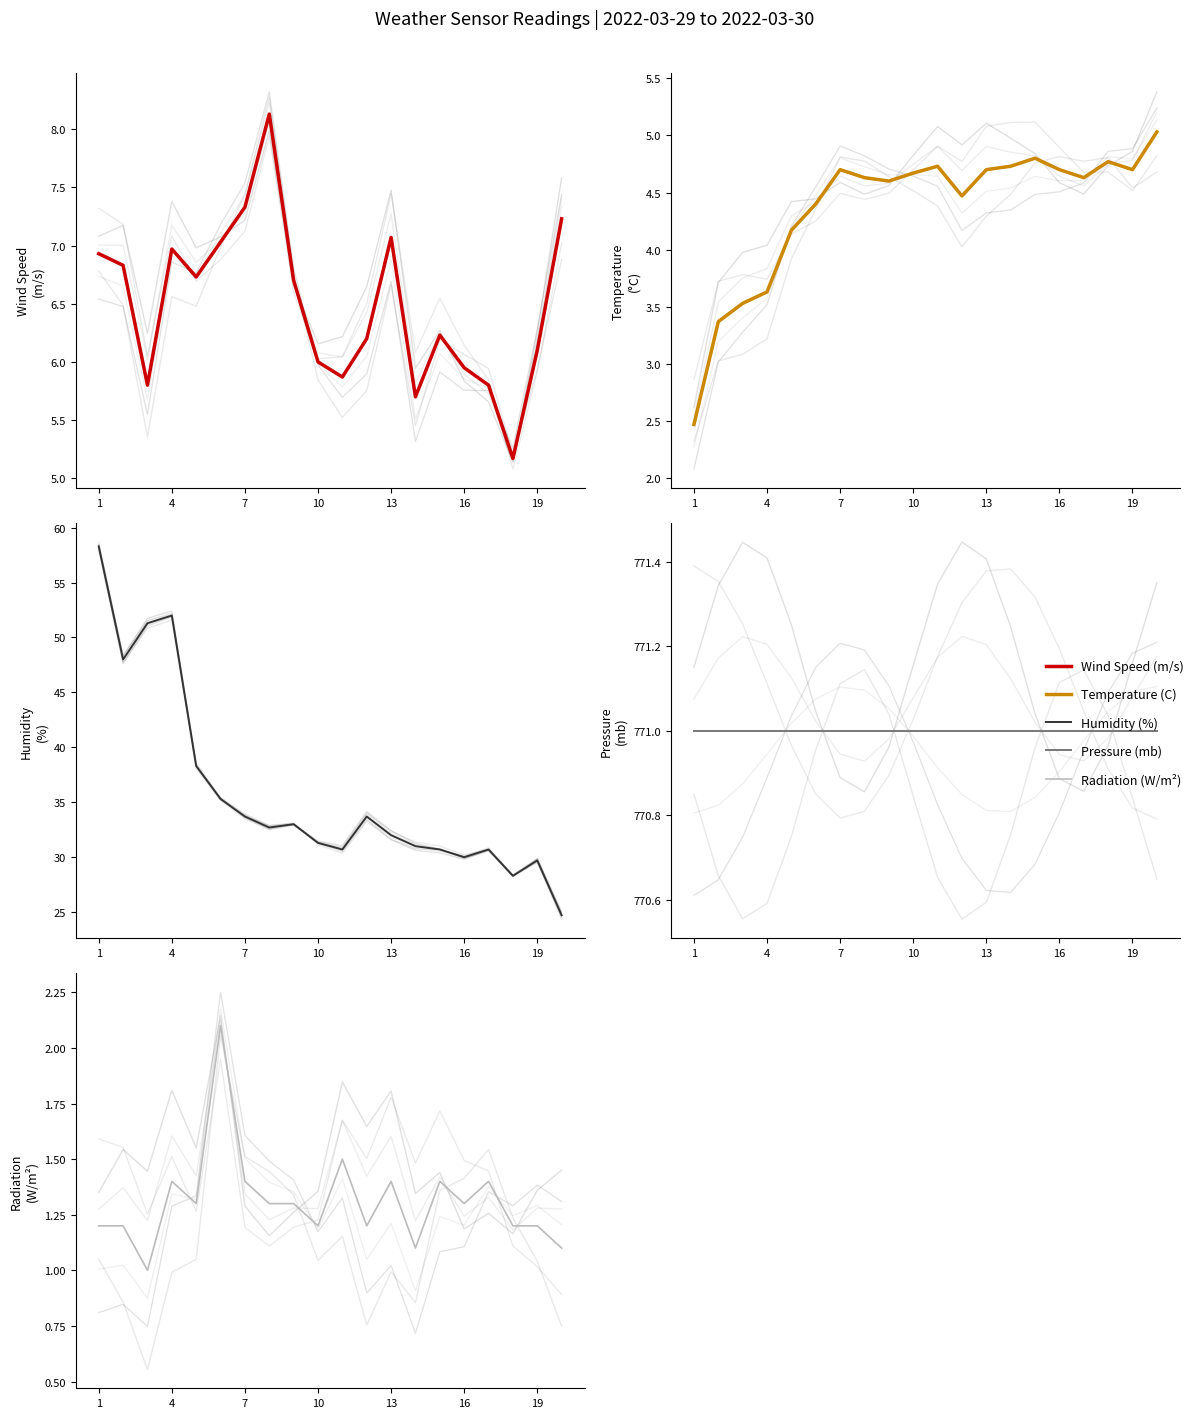

How many interior local peaks does the Radiation (W/m^2) series have?

6